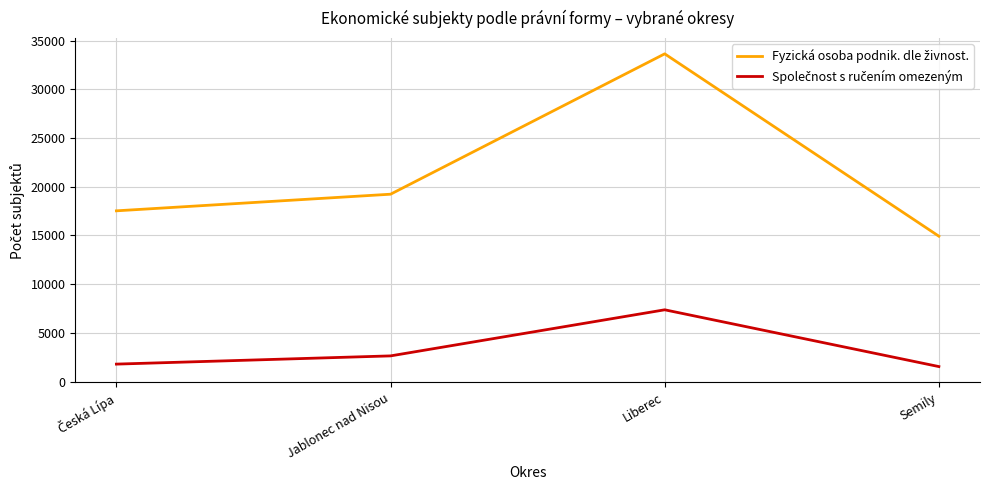

What is the spread (max minus min) of values at Semily?

13380